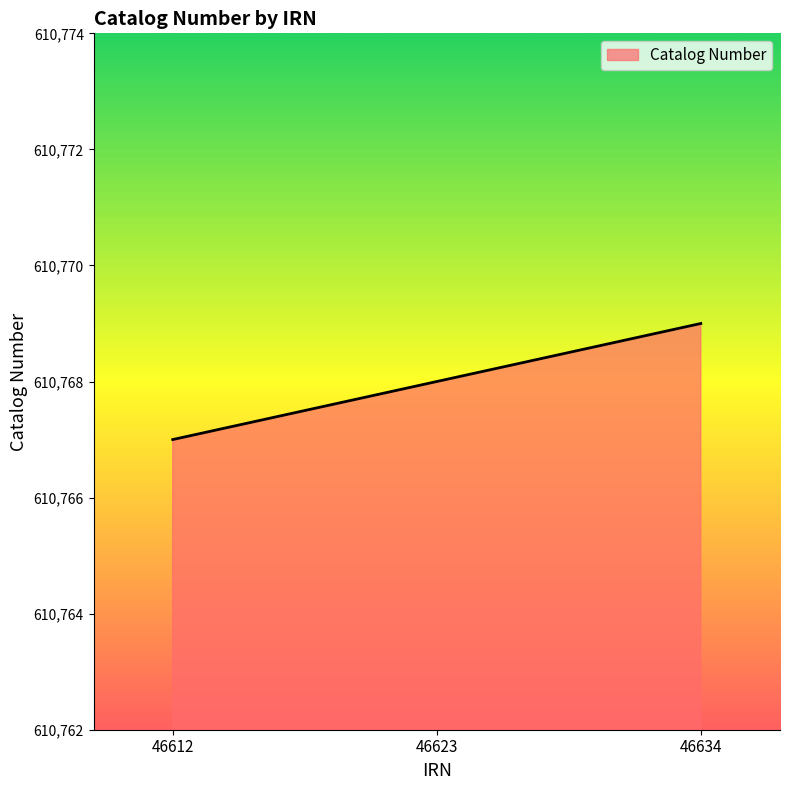

What is the approximate value at 46623?

610768